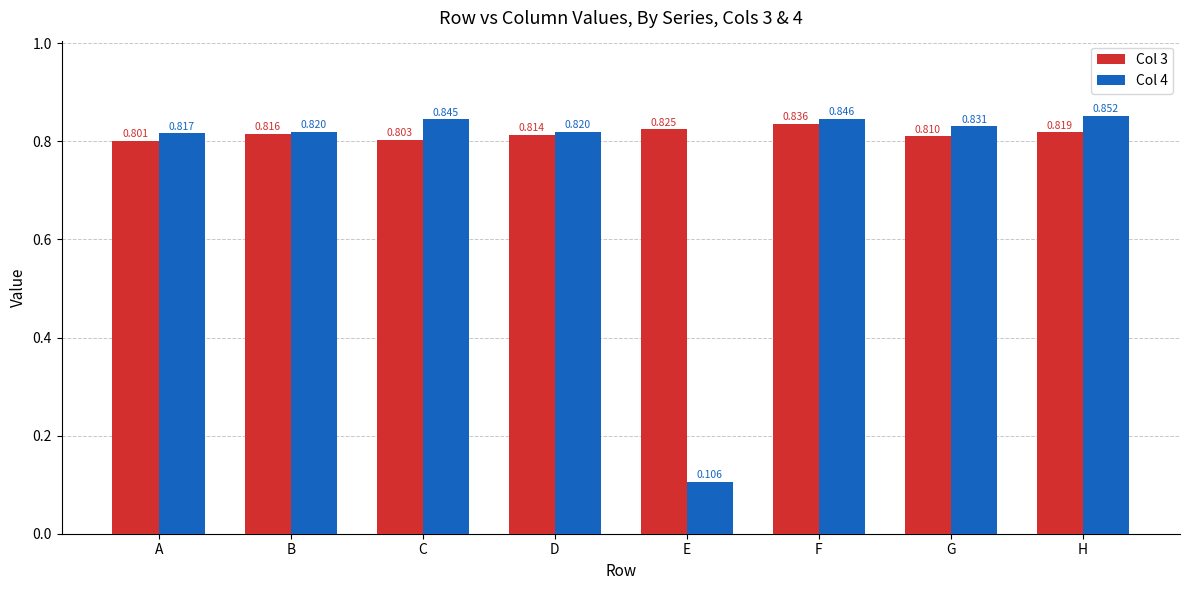

List the series in order of their overall mean, lowest first.

Col 4, Col 3